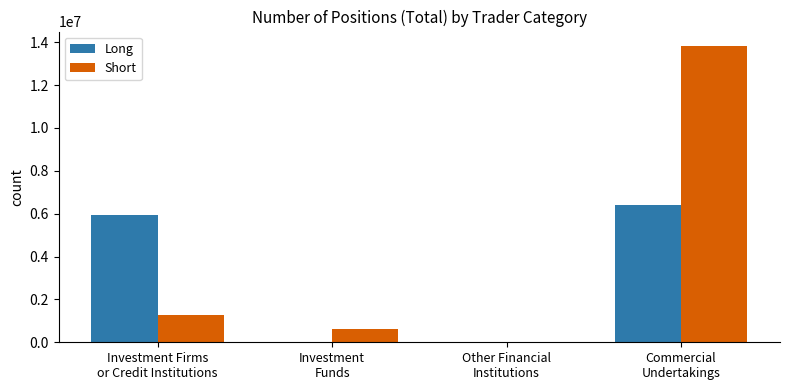

Which series has the largest total across all categories?

Short